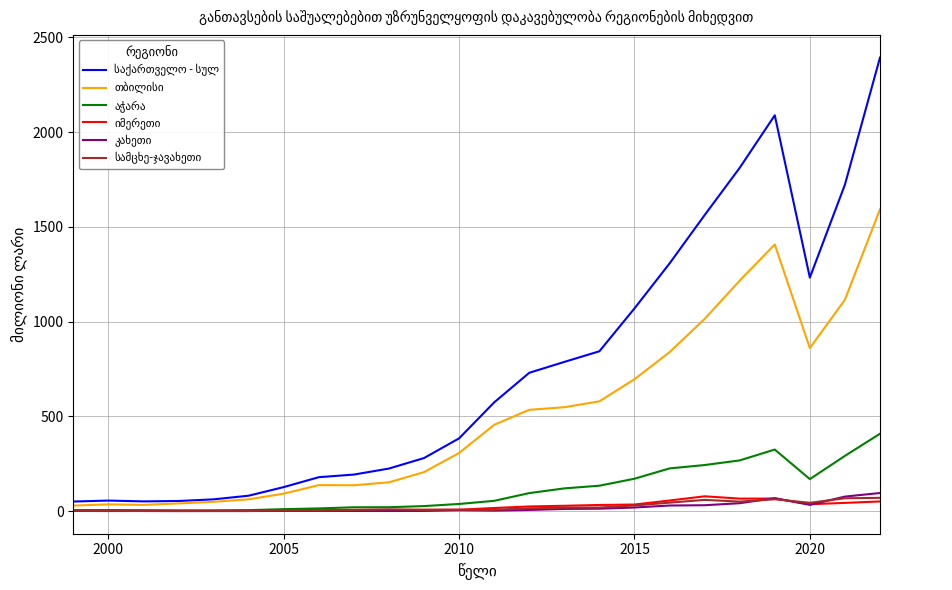

What is the greatest value displayed?

2393.7